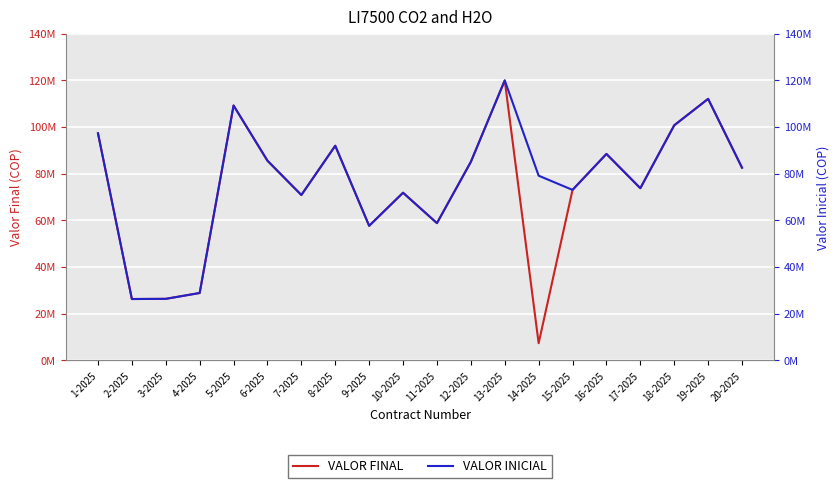

What position from the right is 19-2025?

2